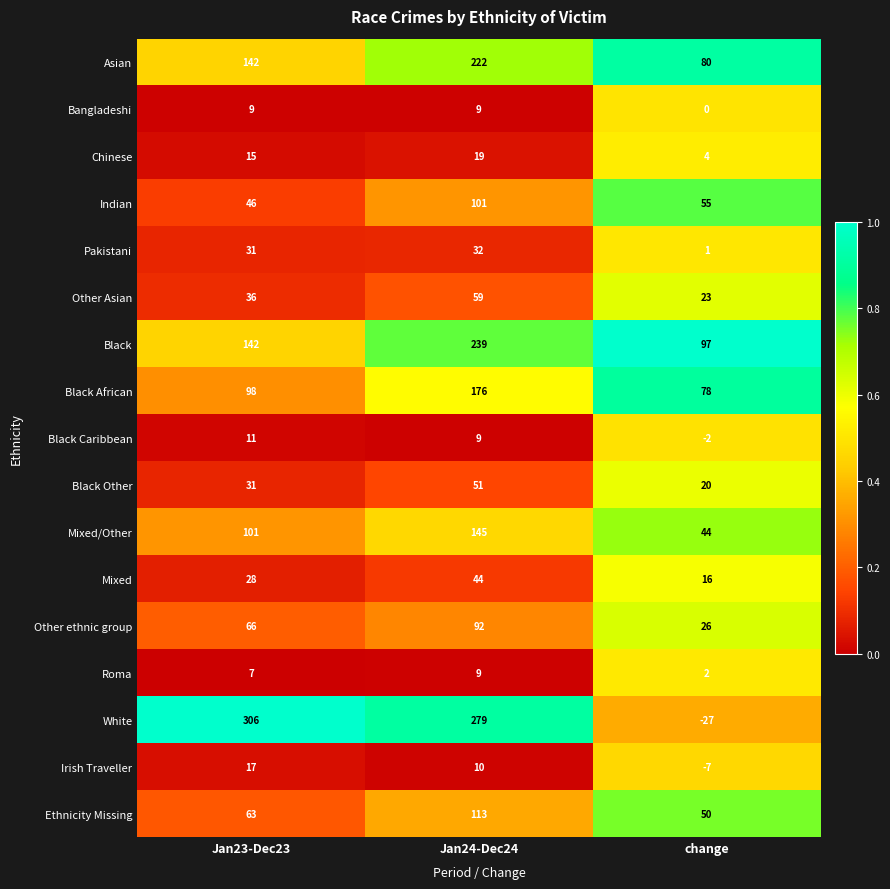

Where does the Black Caribbean series first go above 9?

Jan23-Dec23